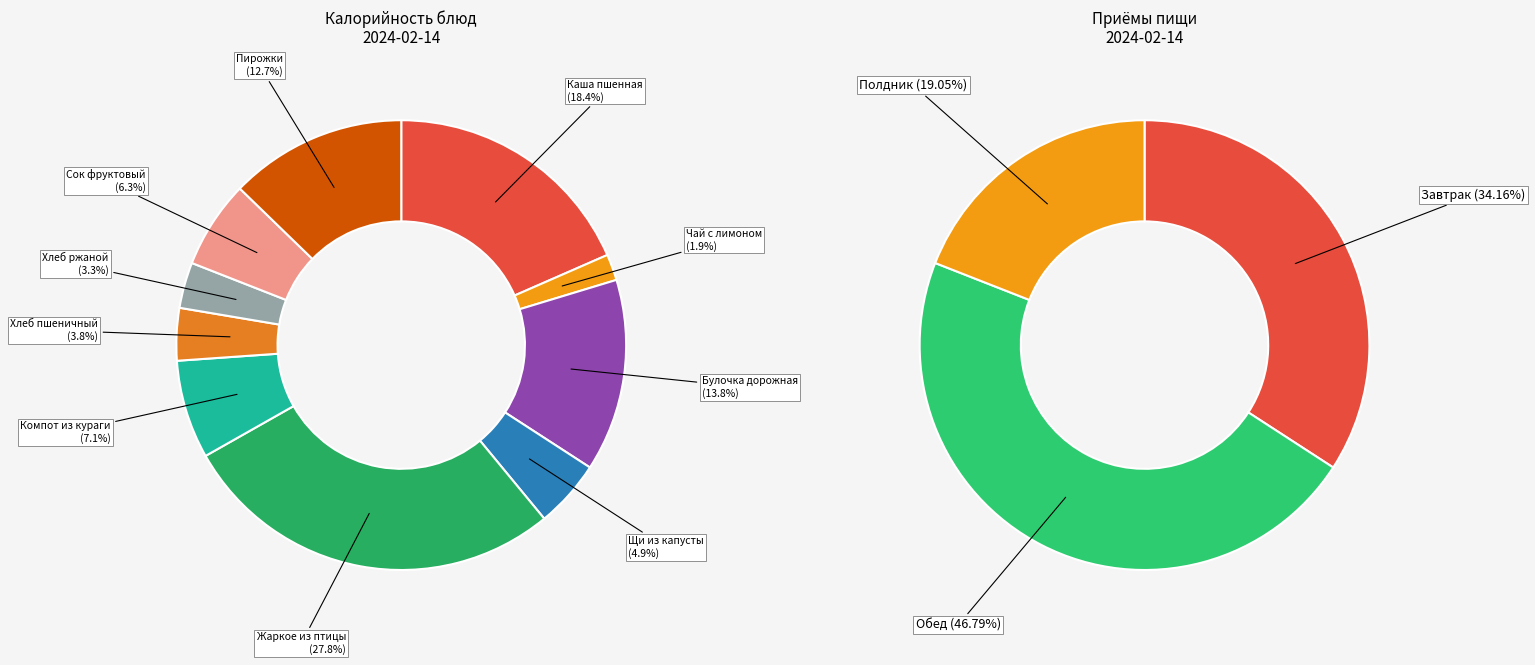

Which category has the biggest portion of the pie?

Жаркое из птицы